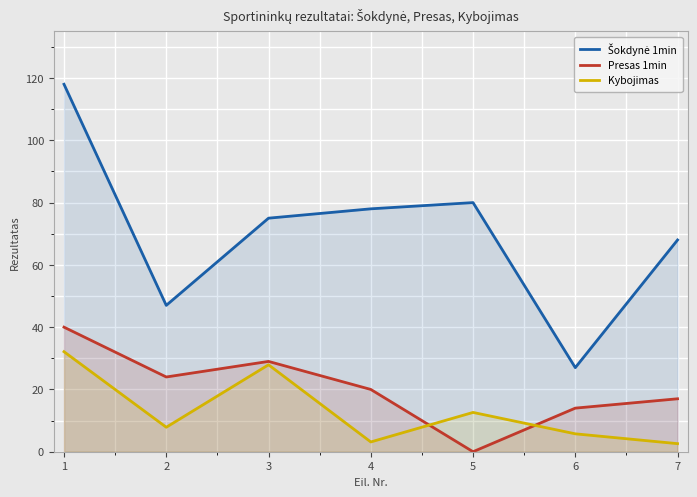

What is the total value across all series at 1?

190.1